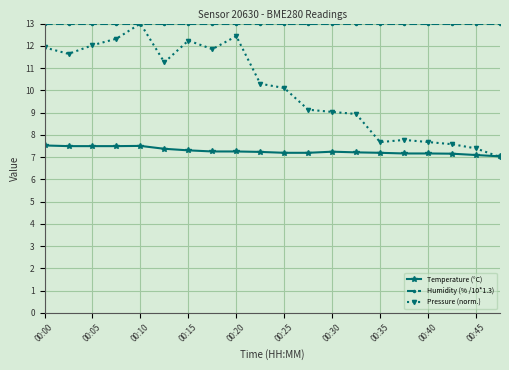

What is the value of the Temperature (°C) point at the 4th from the left?

7.5